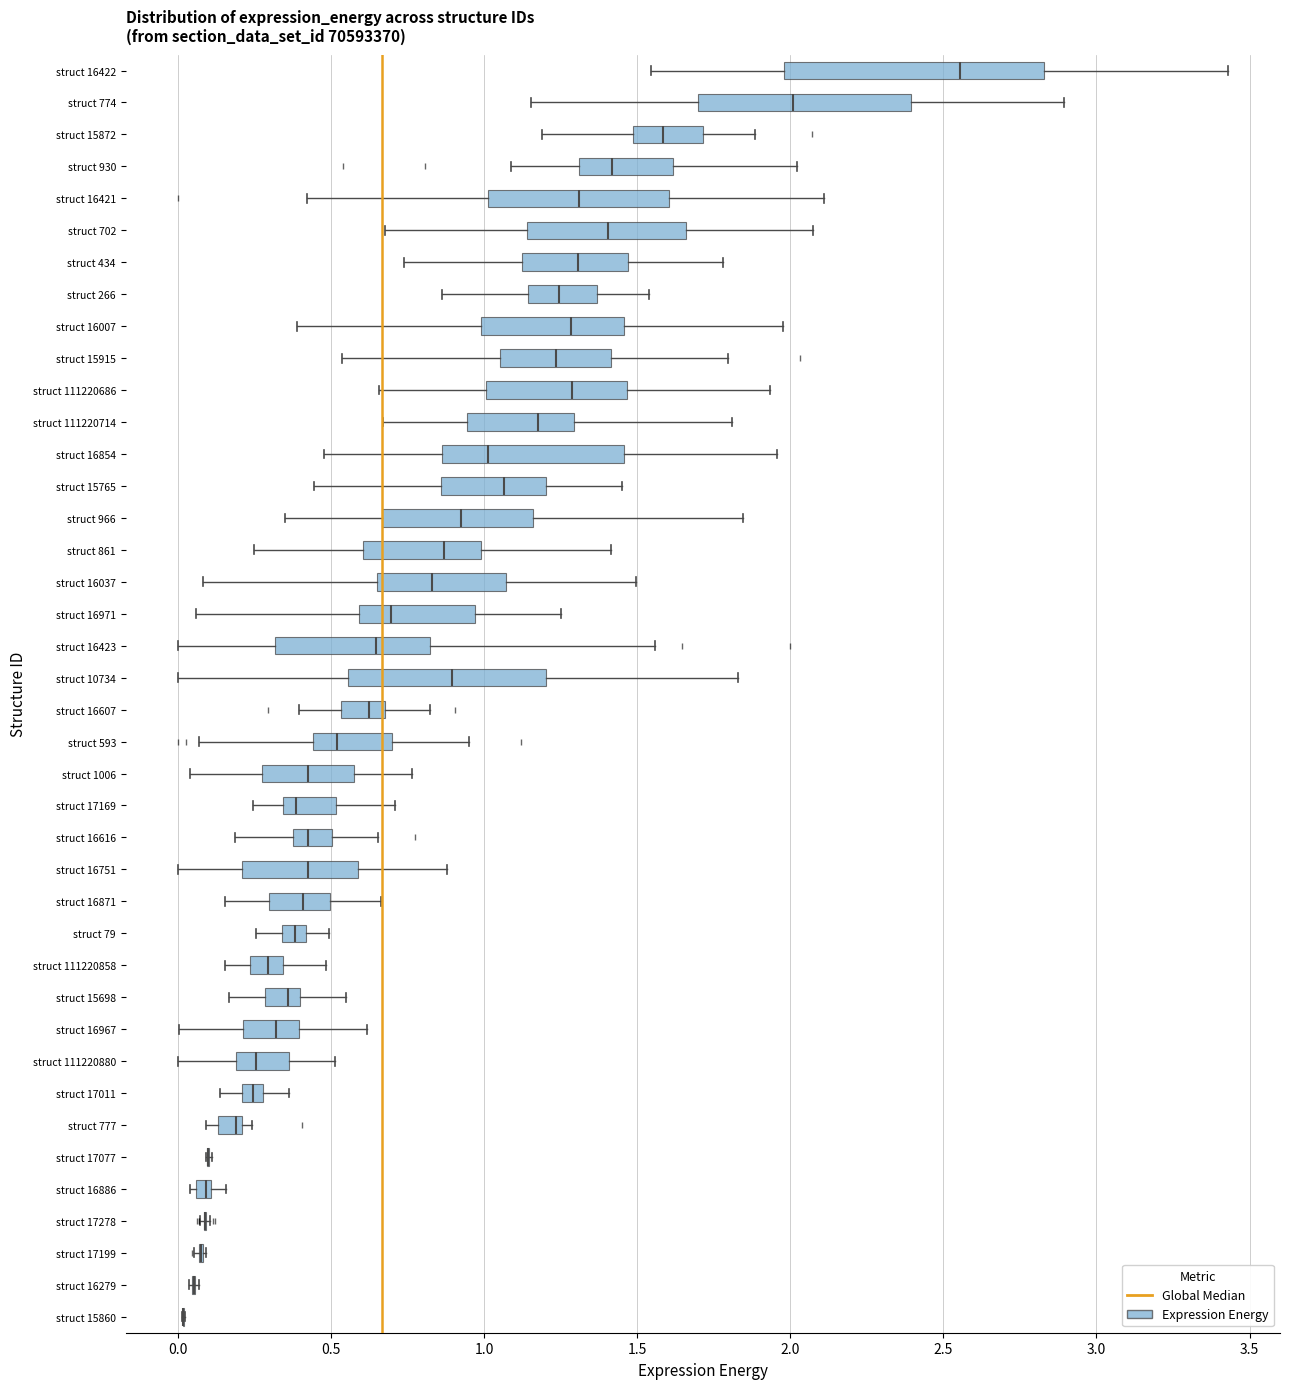

Where does the right whisker of the box for struct 774 end on the x-axis? The values are not printed on the chart, so give them approximately, as read against the axis.

2.90